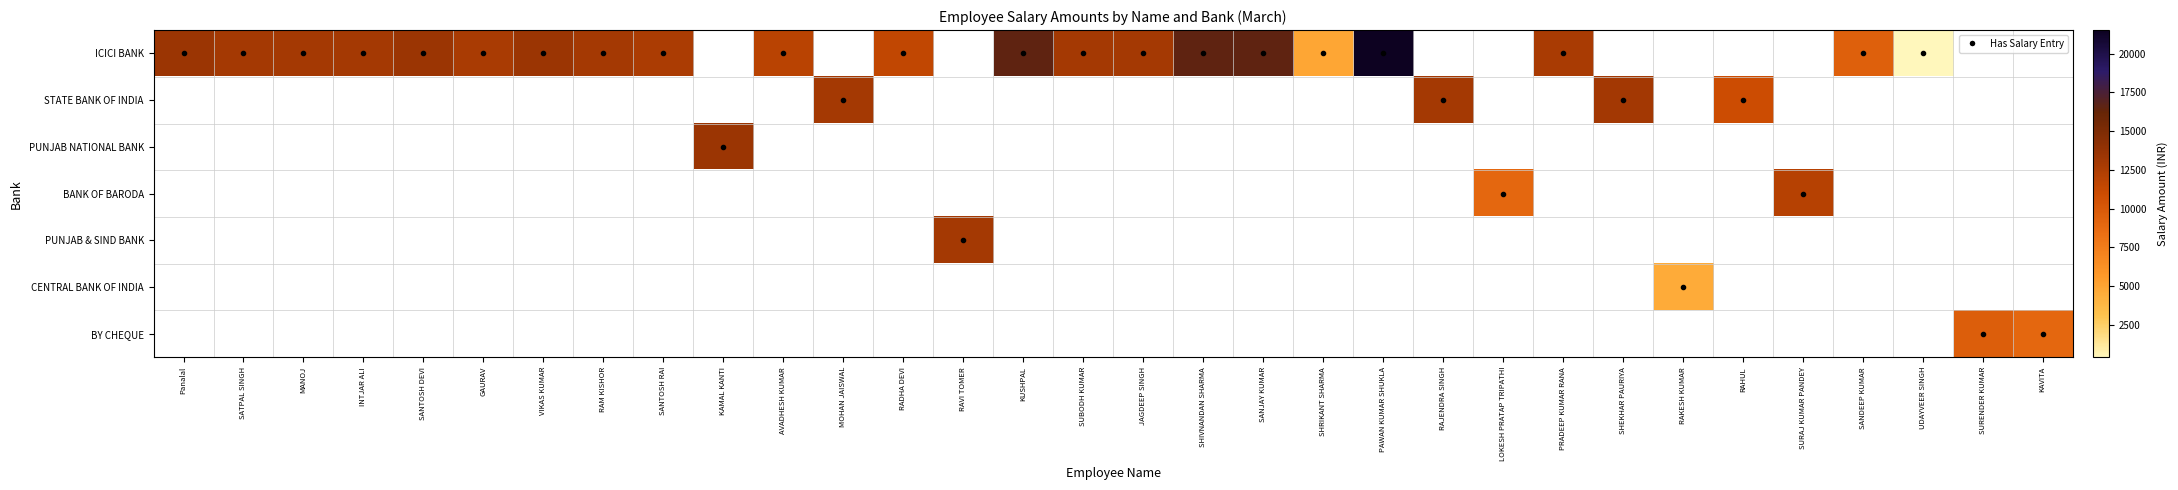

Between INTJAR ALI and SANJAY KUMAR, which series saw the biggest shift?

ICICI BANK